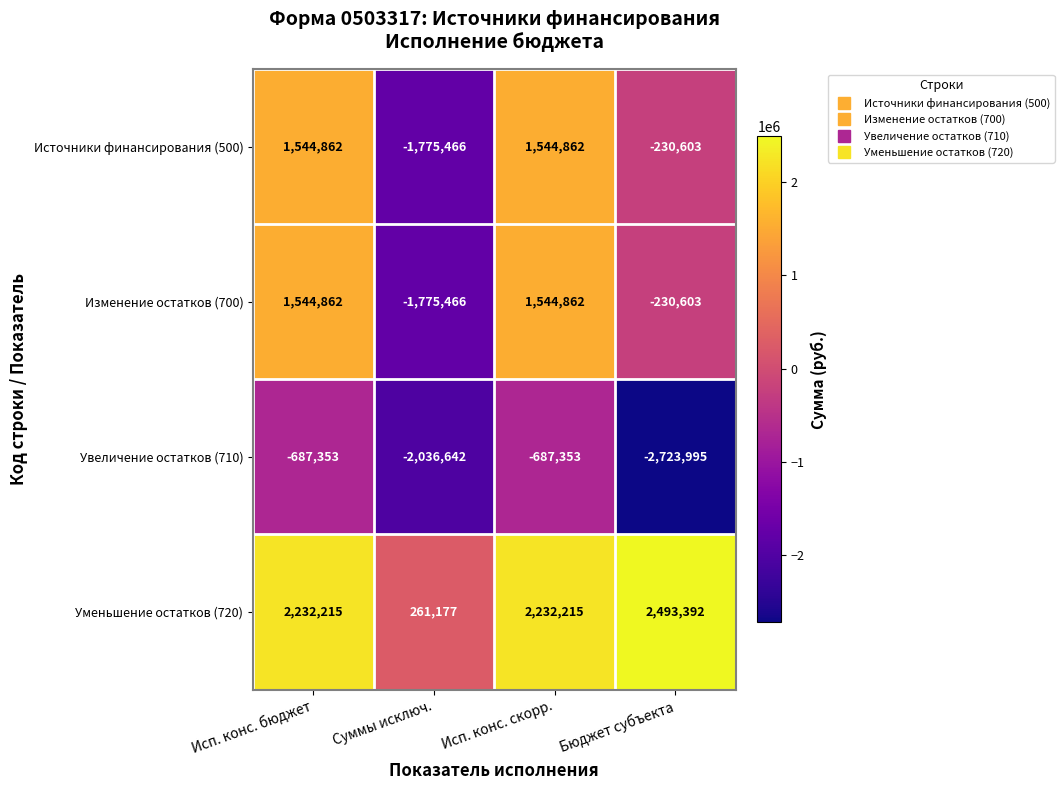

What is the total value across all series at Бюджет субъекта?

-691809